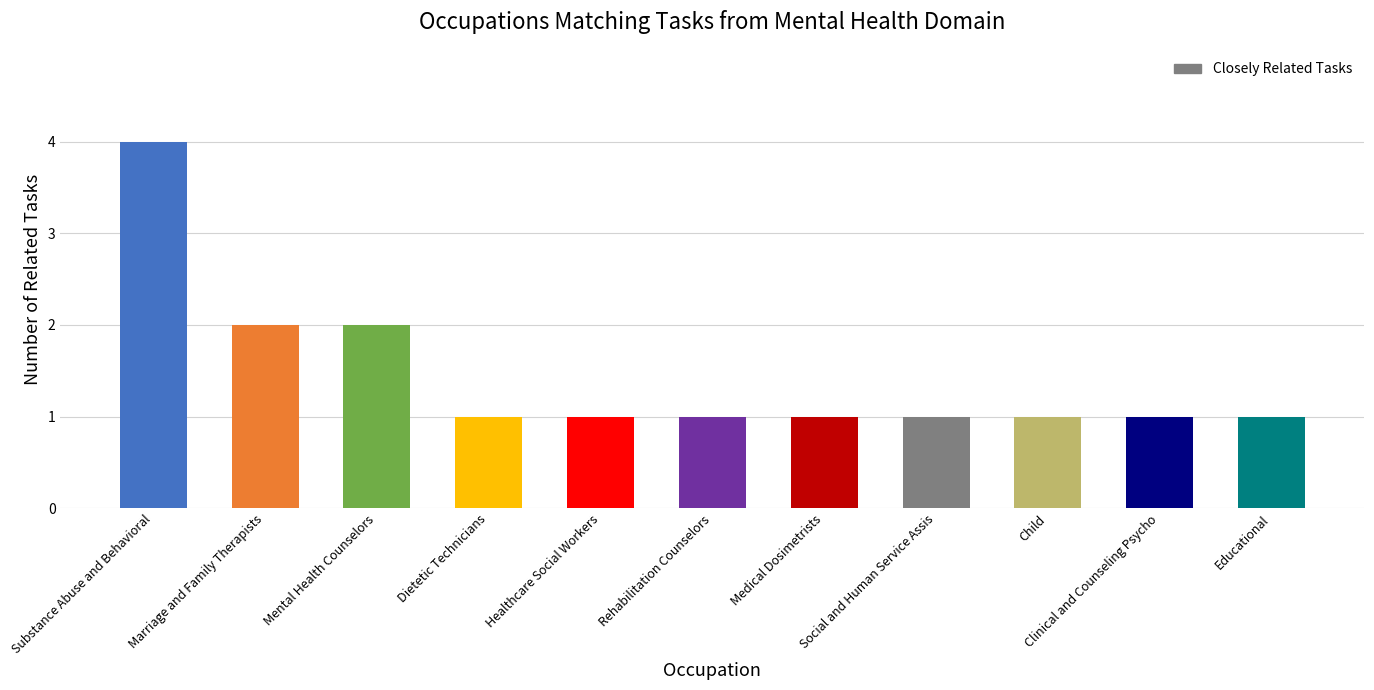

What is the approximate value at Rehabilitation Counselors?

1